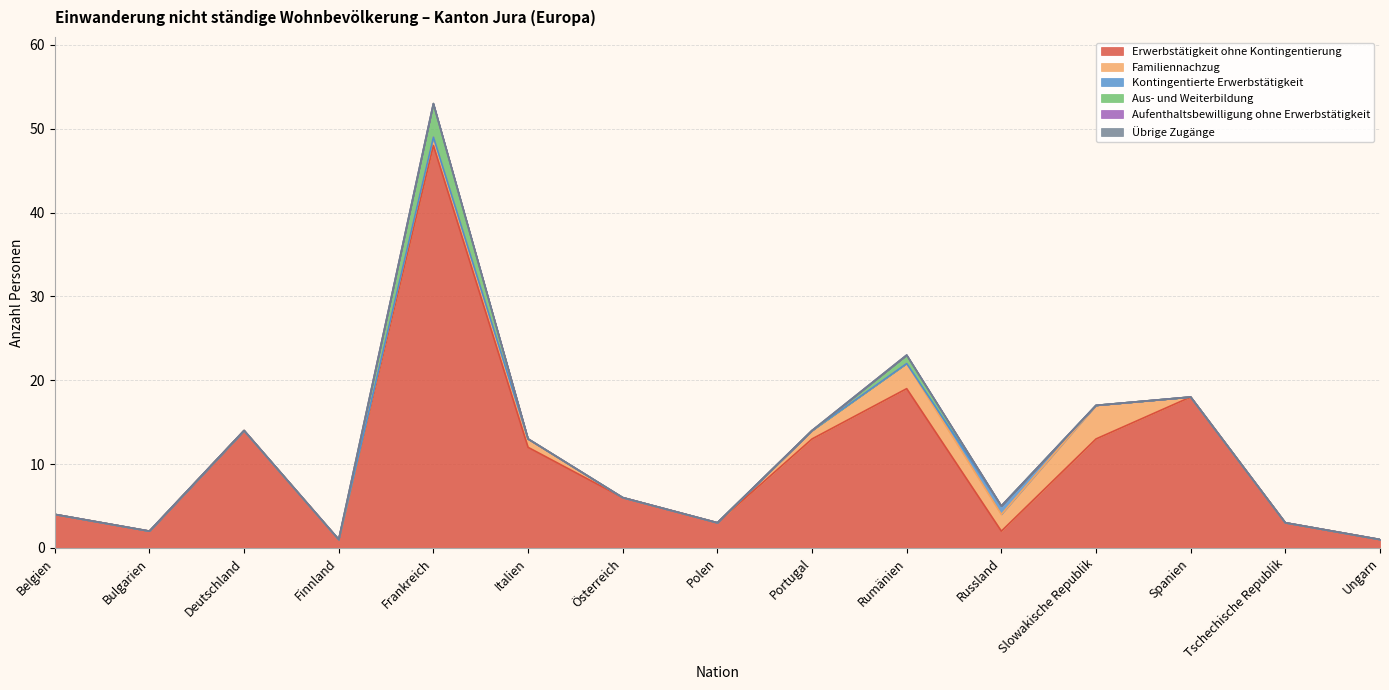

Which series has the largest range (max minus min)?

Erwerbstätigkeit ohne Kontingentierung